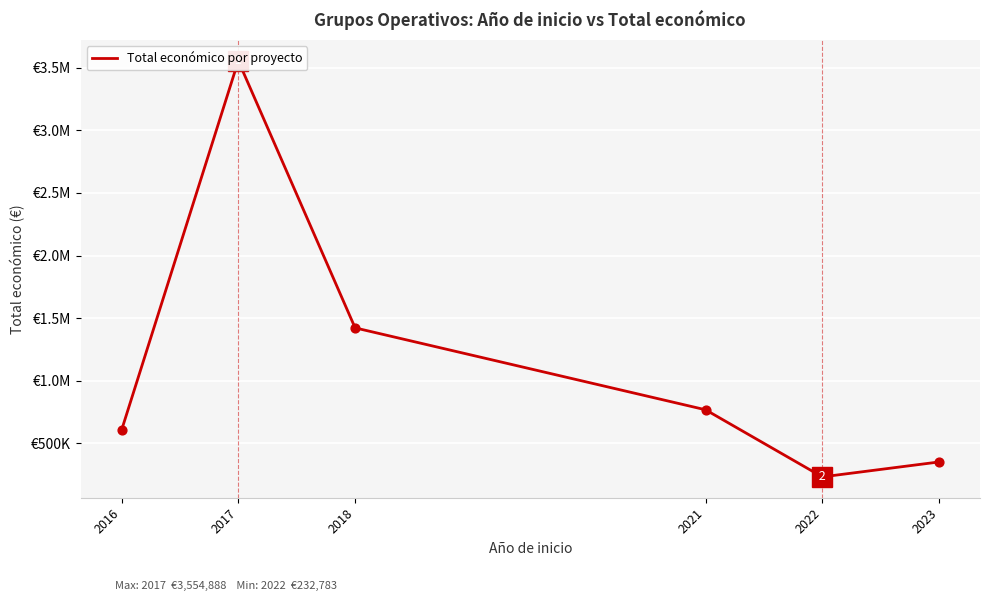

What is the change in value from 2018 to 2021?

-653792